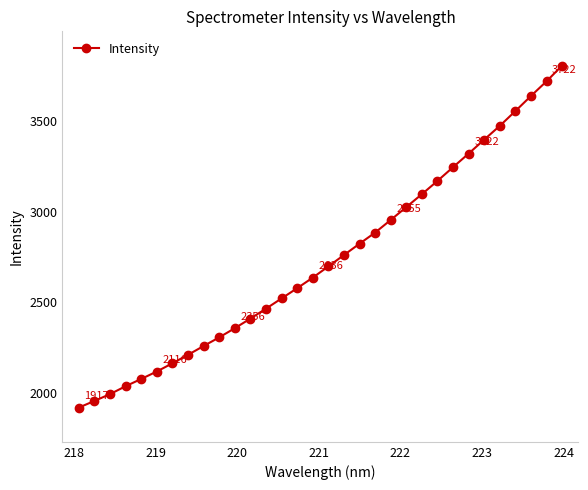

What is the value of the 7th point from the left?

2161.9